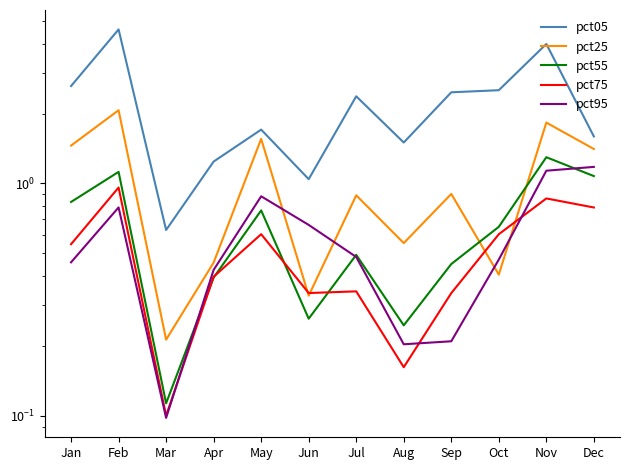

Does the chart have visible grid lines?

No